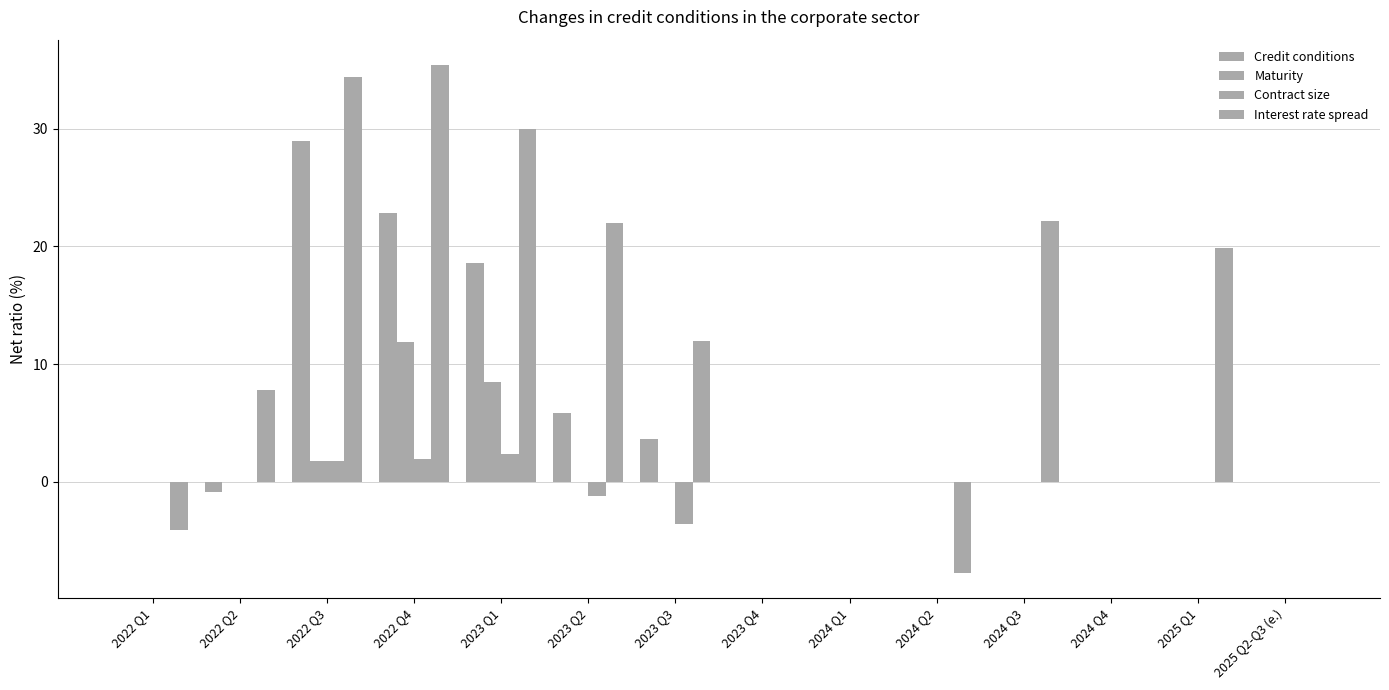

List the series in order of their peak value, highest first.

Interest rate spread, Credit conditions, Maturity, Contract size